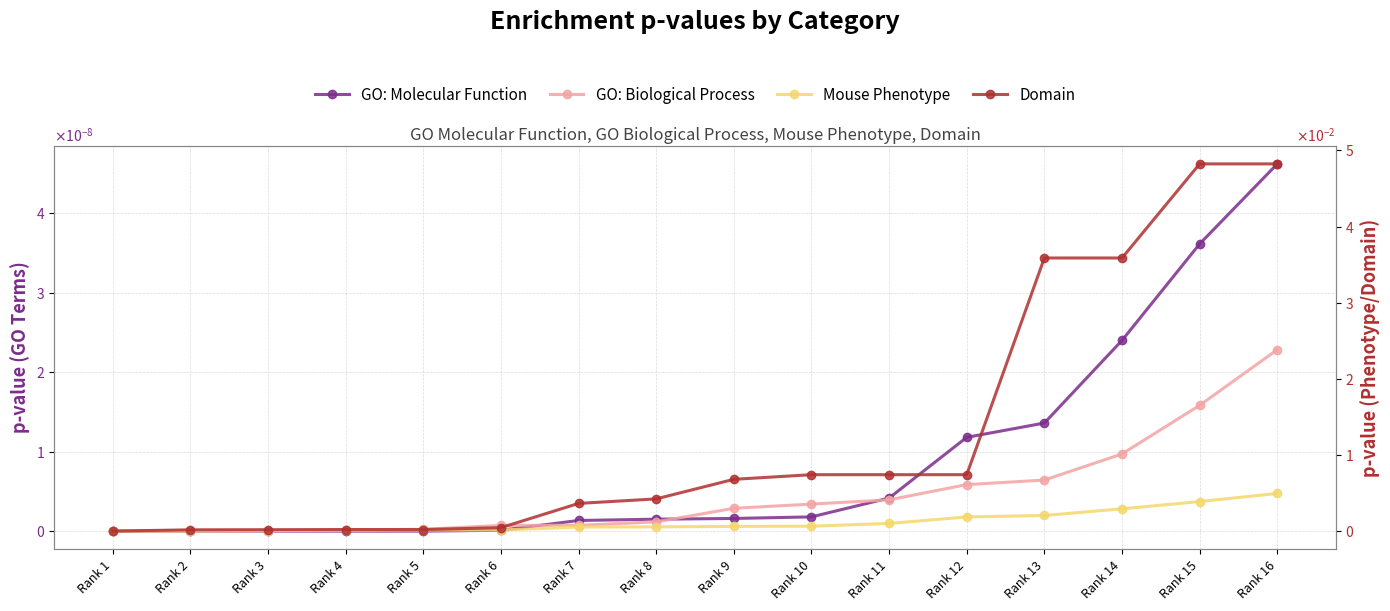

Which series has the largest total across all categories?

Domain